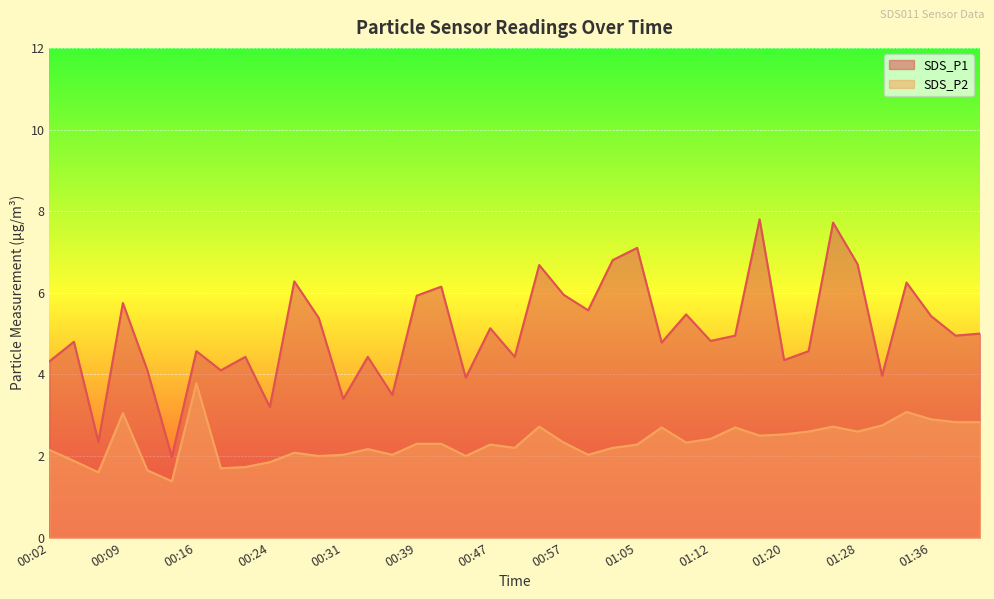

List the series in order of their peak value, highest first.

SDS_P1, SDS_P2